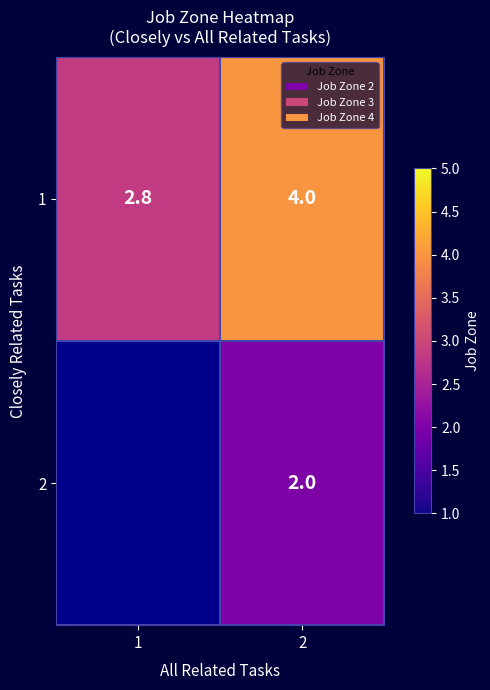

How many 1 values are between 2 and 4?

2